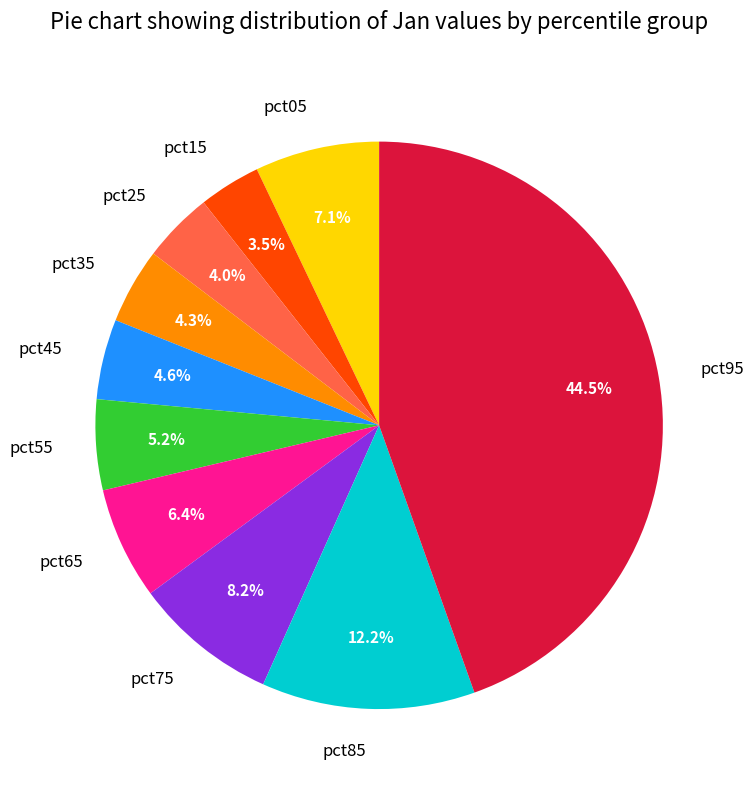

Which slice is the largest?

pct95